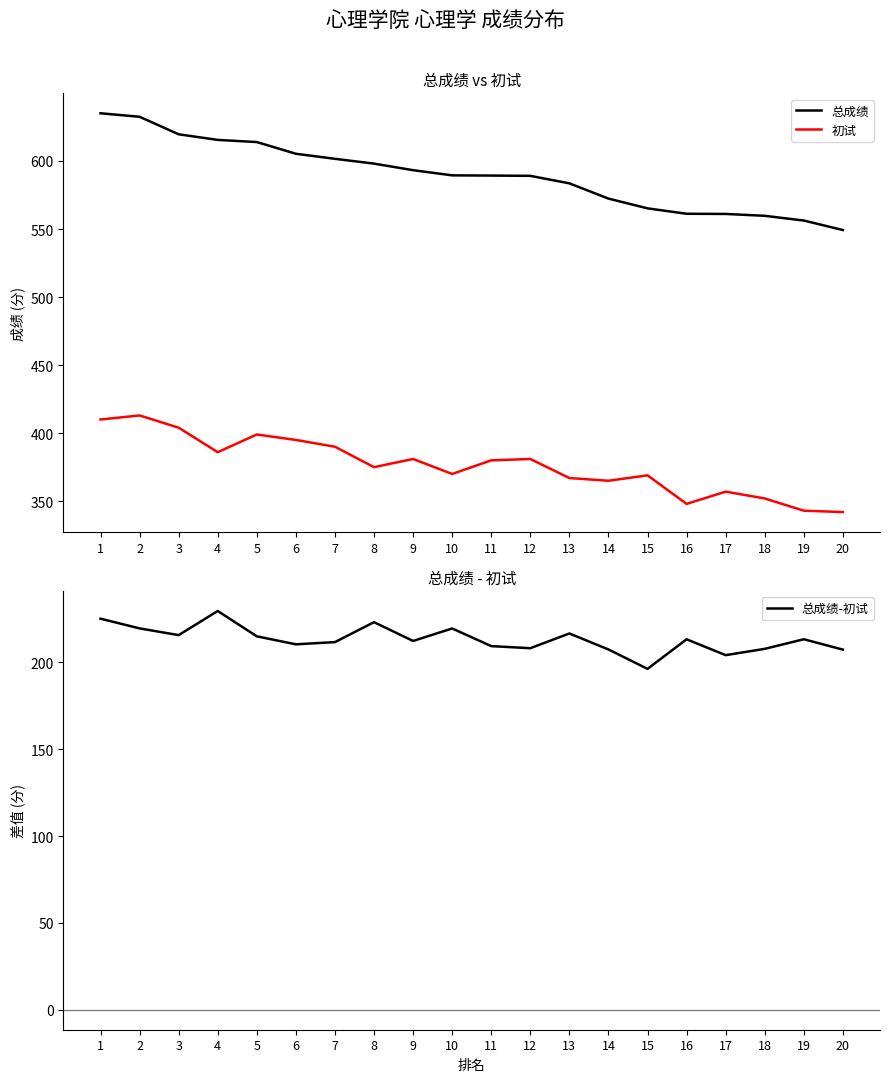

Which series has the largest total across all categories?

总成绩